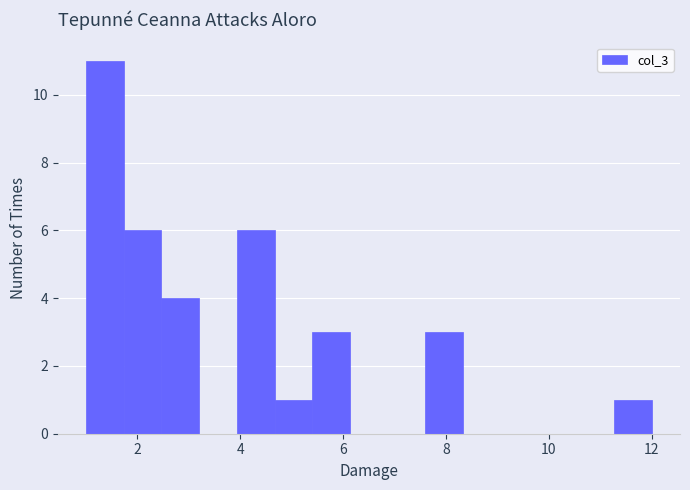

Read against the x-axis, roughly where is the centre of the tallest bar?

1.4